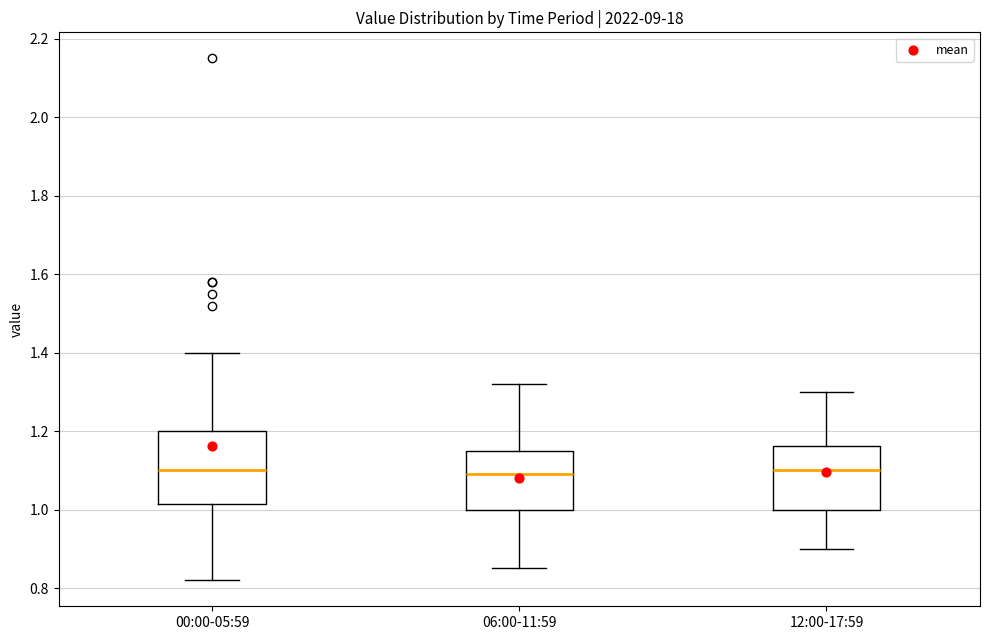

Reading left to right, read every box against the y-axis: the position of its median line, the range the box covers, and the ends of its whiskers. The values are not printed on the chart, so give them approximately, as read against the axis.

00:00-05:59: median 1.10, box 1.02 to 1.20, whiskers 0.82 to 1.40
06:00-11:59: median 1.10, box 1.00 to 1.16, whiskers 0.86 to 1.32
12:00-17:59: median 1.10, box 1.00 to 1.16, whiskers 0.90 to 1.30